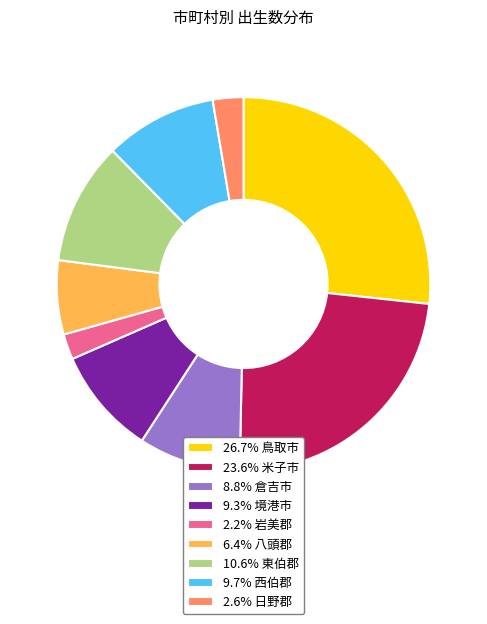

What is the ratio of the value at 10.6% 東伯郡 to the value at 2.2% 岩美郡?

4.8